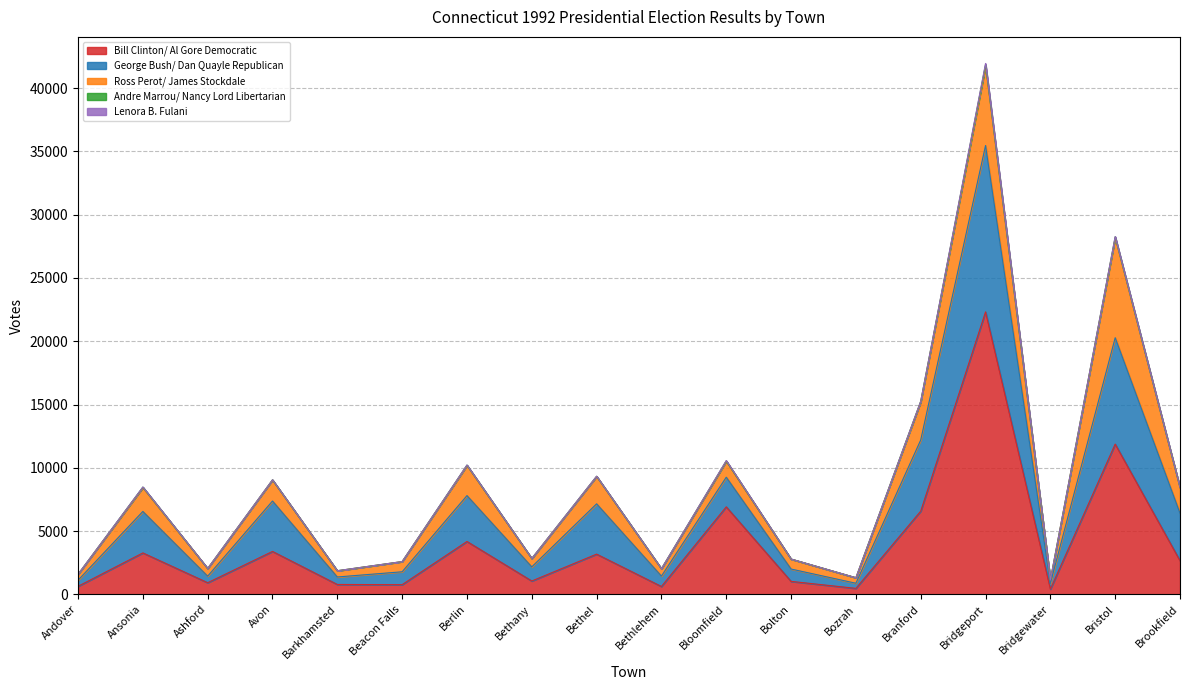

The value of Bill Clinton/ Al Gore Democratic at Bristol is 7742. True or false?

False